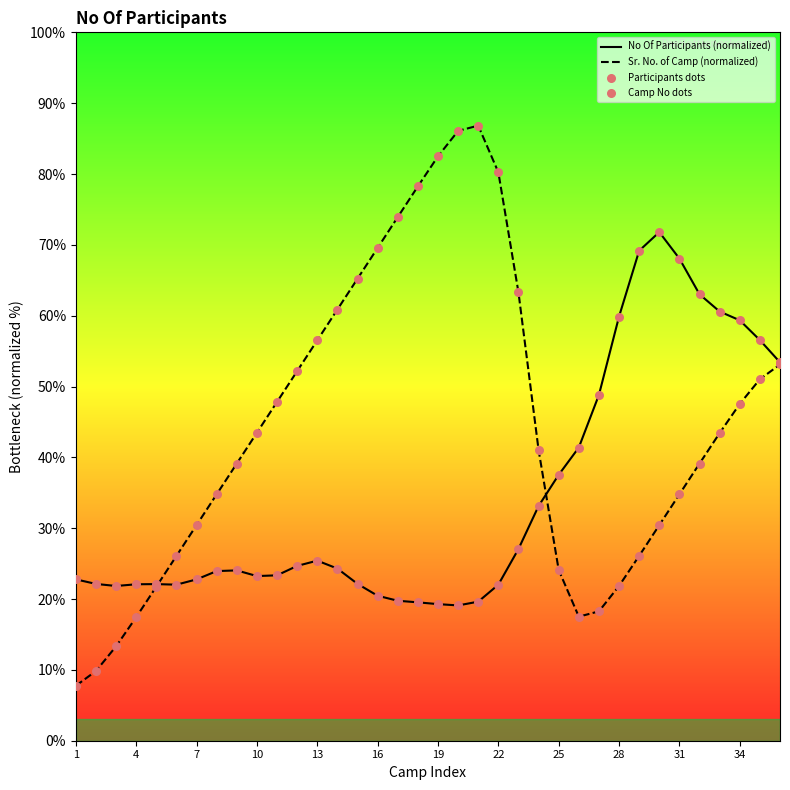

Is the value of Participants dots at 19 greater than the value of No Of Participants (normalized) at 13?

Yes